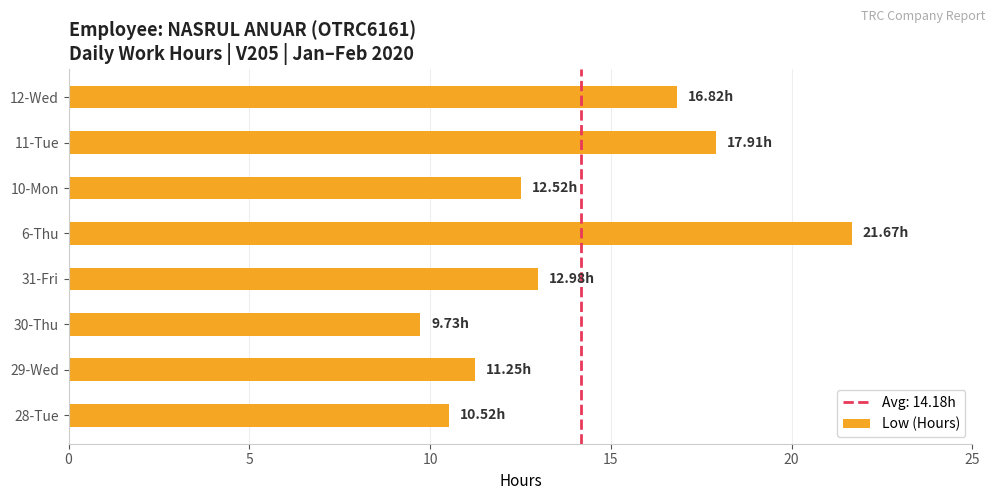

What is the average value?

14.2